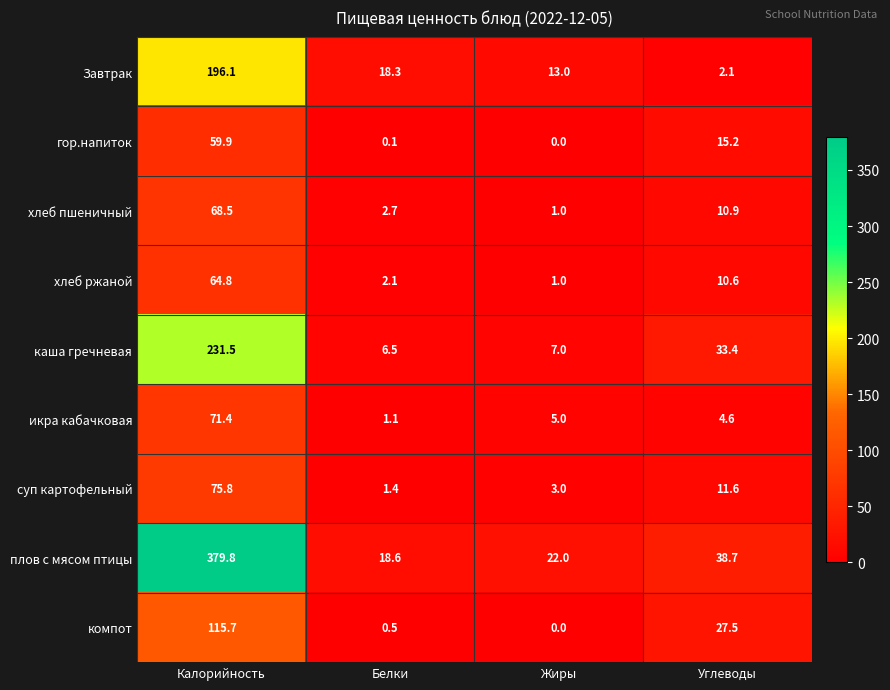

The хлеб ржаной series shows 35.2 at Калорийность. True or false?

False